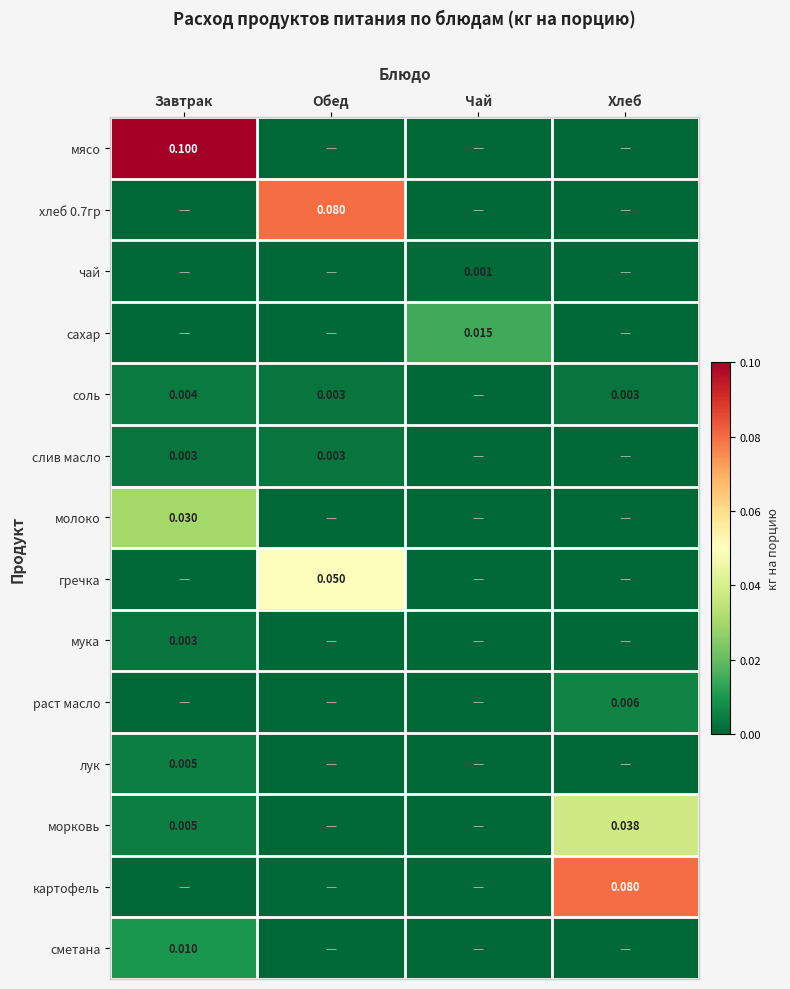

How many distinct data groups are displayed?

14